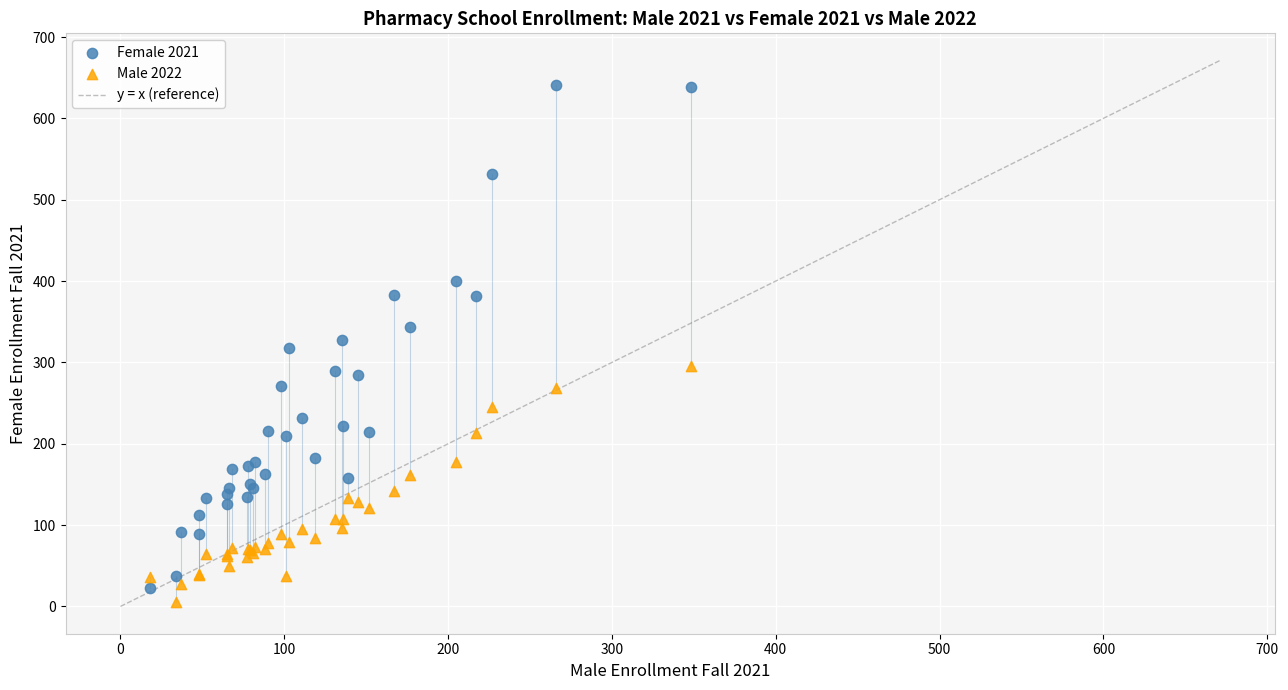

Which series contains the lowest Y value?

Male 2022